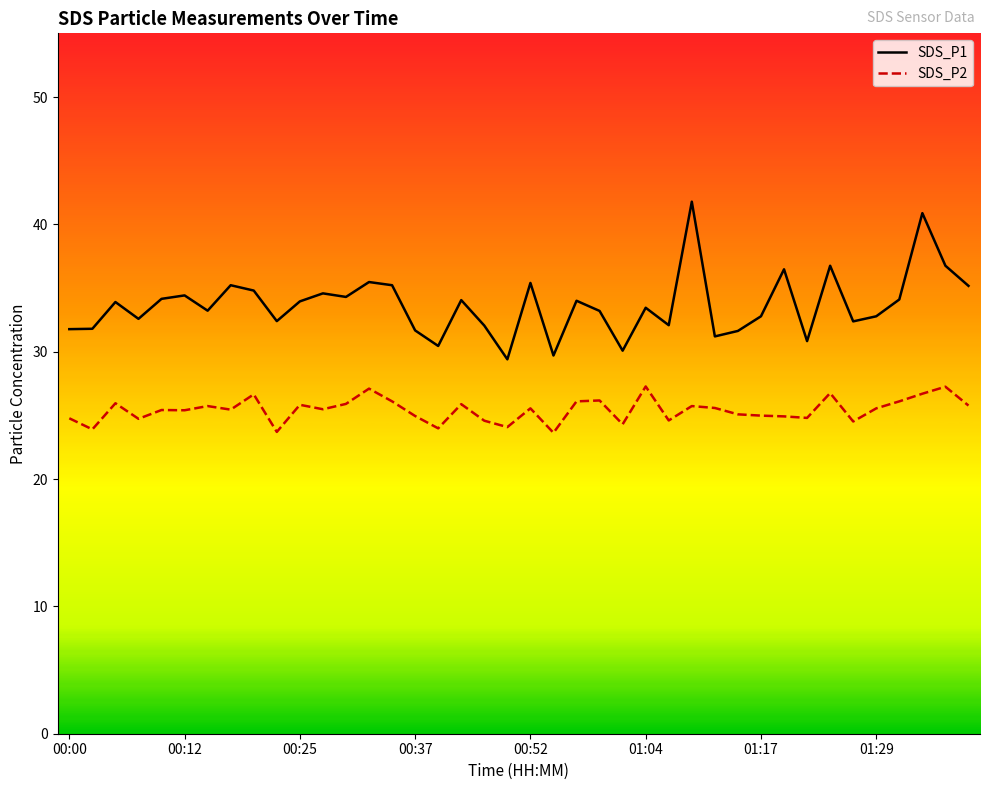

In SDS_P1, how many points are lower than both neighbors (excluding endpoints)?

12